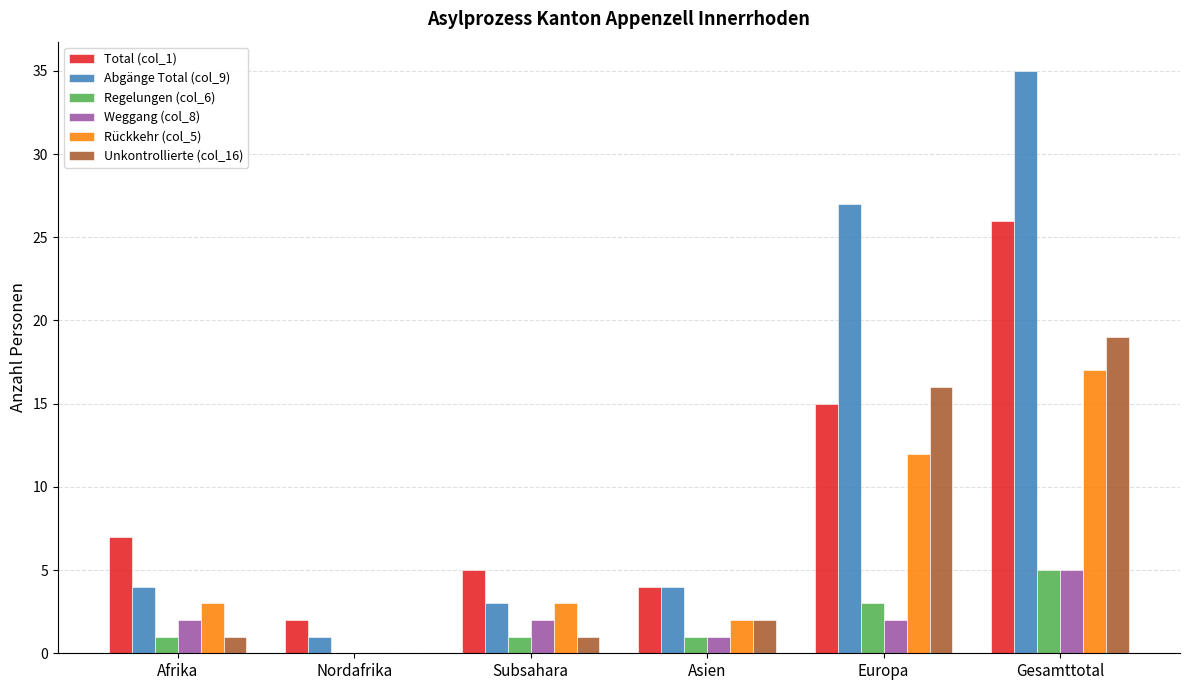

True or false: Weggang (col_8) has a value of 1 at Asien.

True